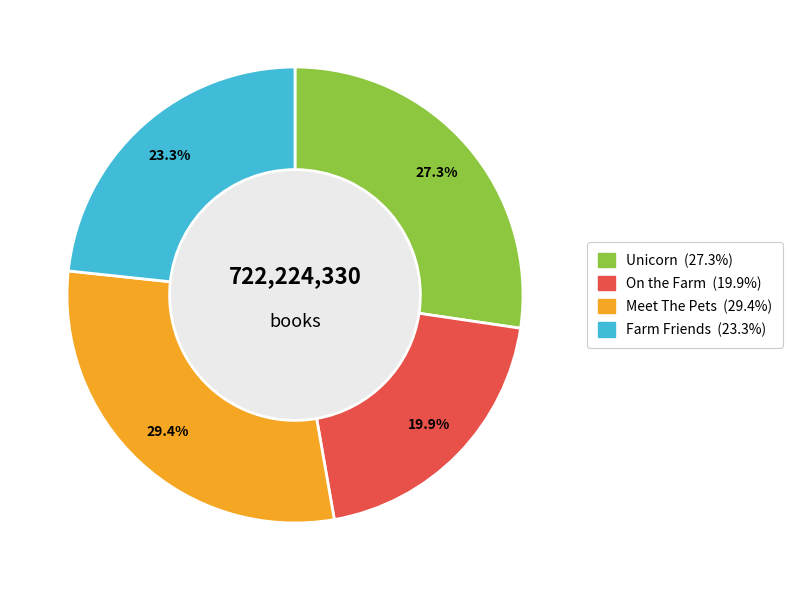

Is it true that Meet The Pets is 29% of the pie?

True